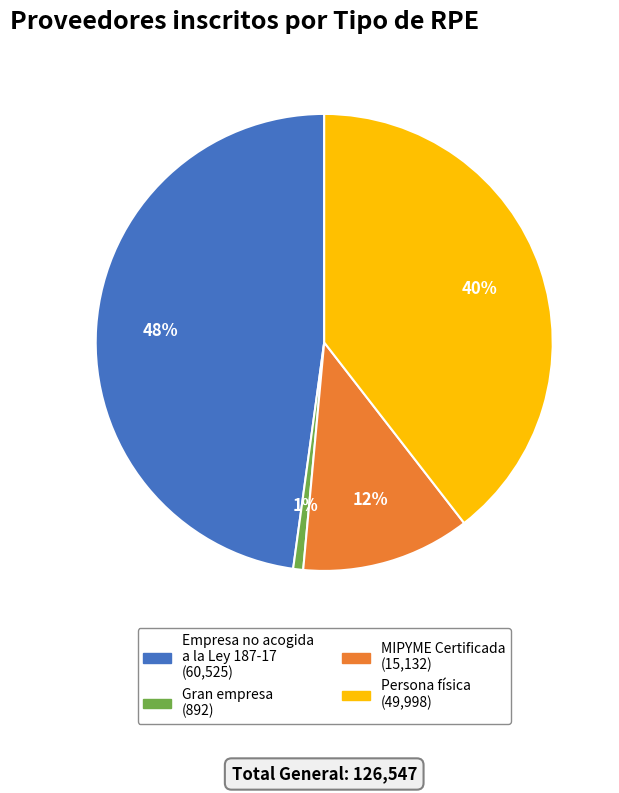

Combined, do Persona física and Empresa no acogida a la Ley 187-17 account for over 50%?

Yes